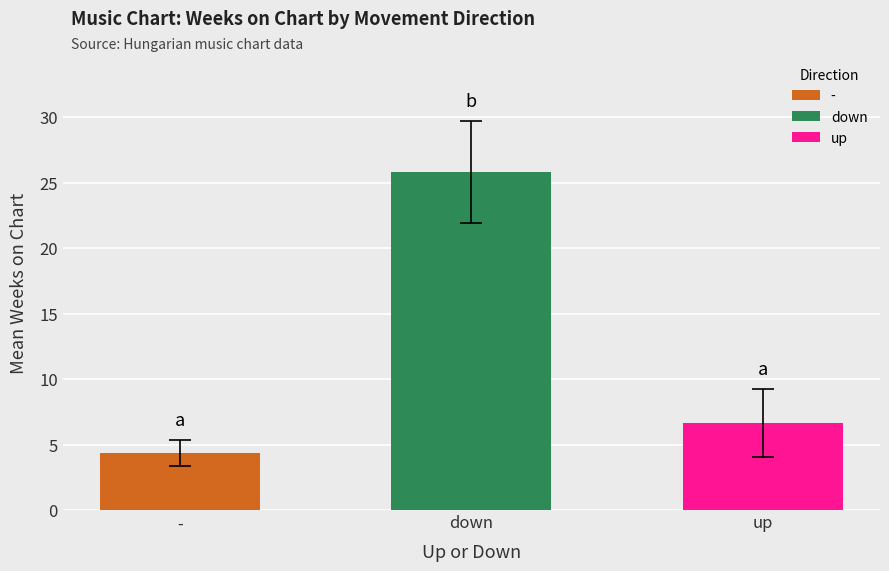

List the labels in order of value, smallest first.

-, up, down